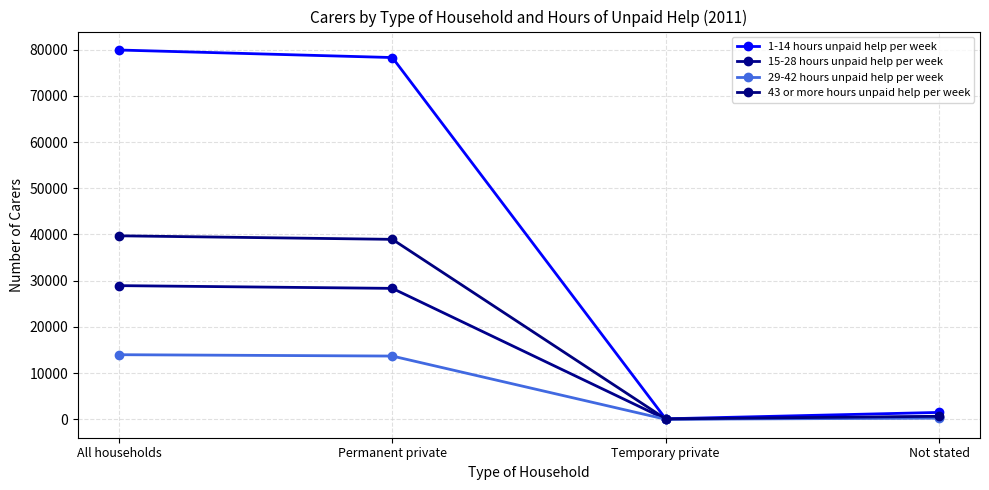

True or false: 1-14 hours unpaid help per week and 43 or more hours unpaid help per week intersect in this chart.

False